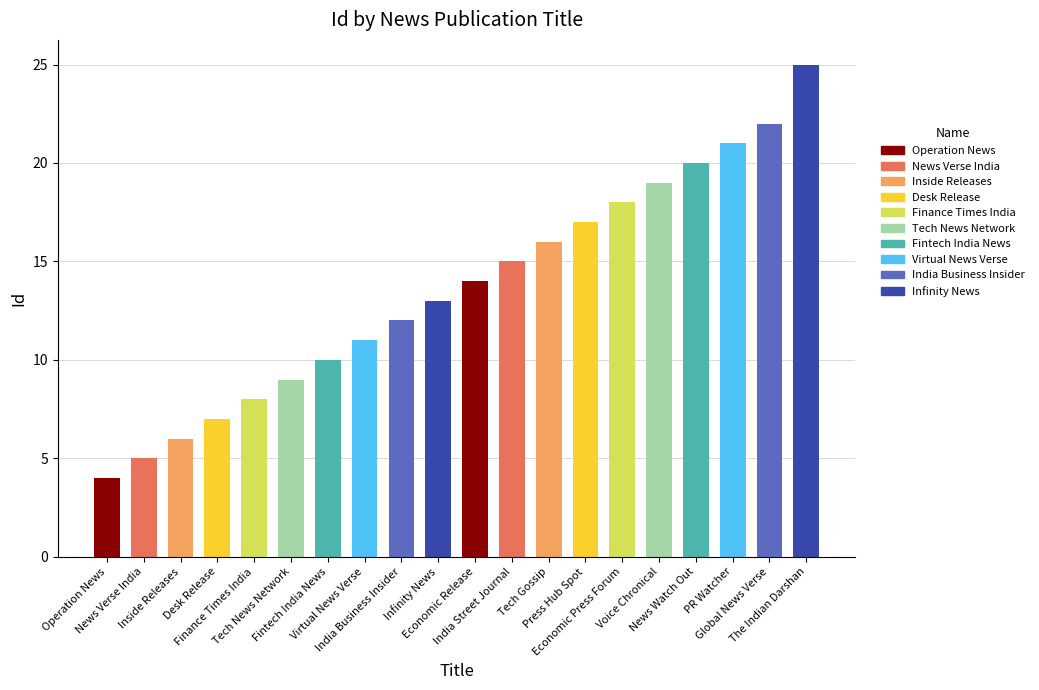

Which category has the highest value across all series?

The Indian Darshan